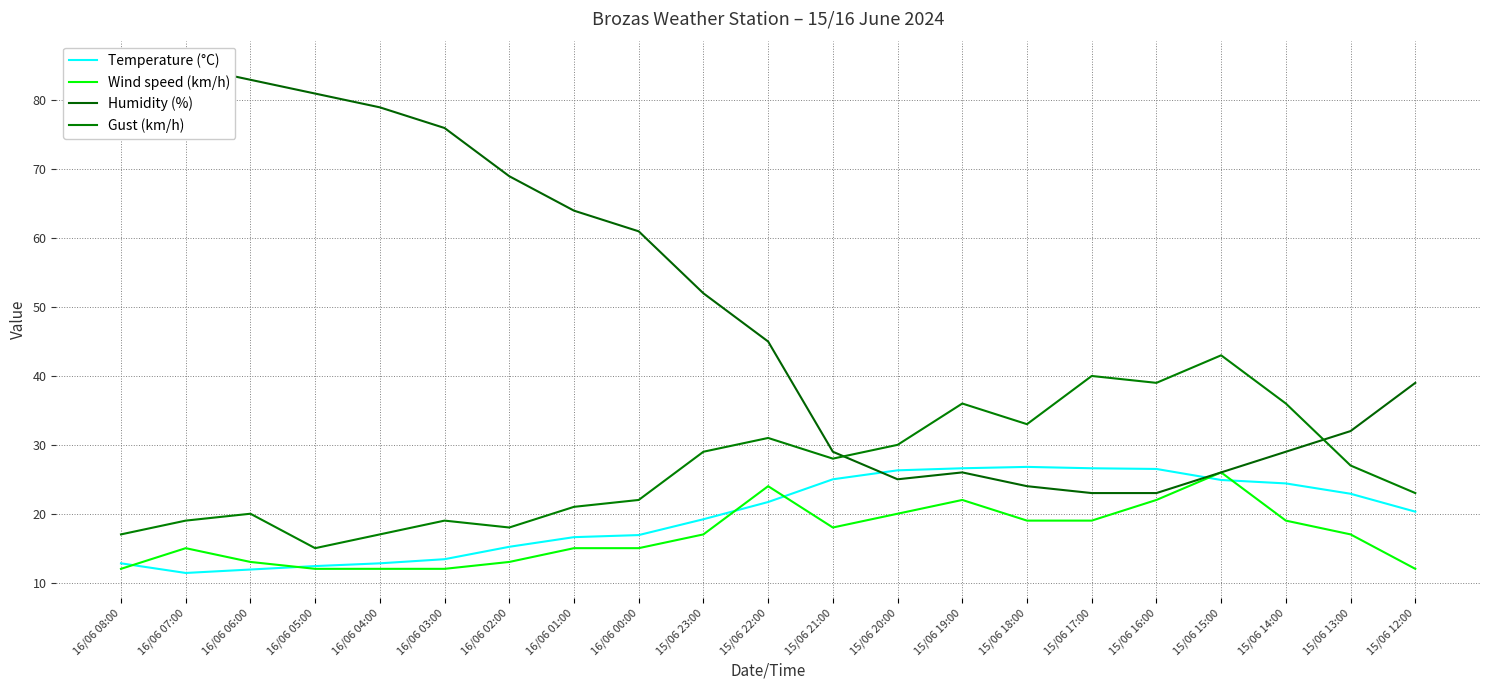

What is the value of the Temperature (°C) point at the 10th from the left?

19.2